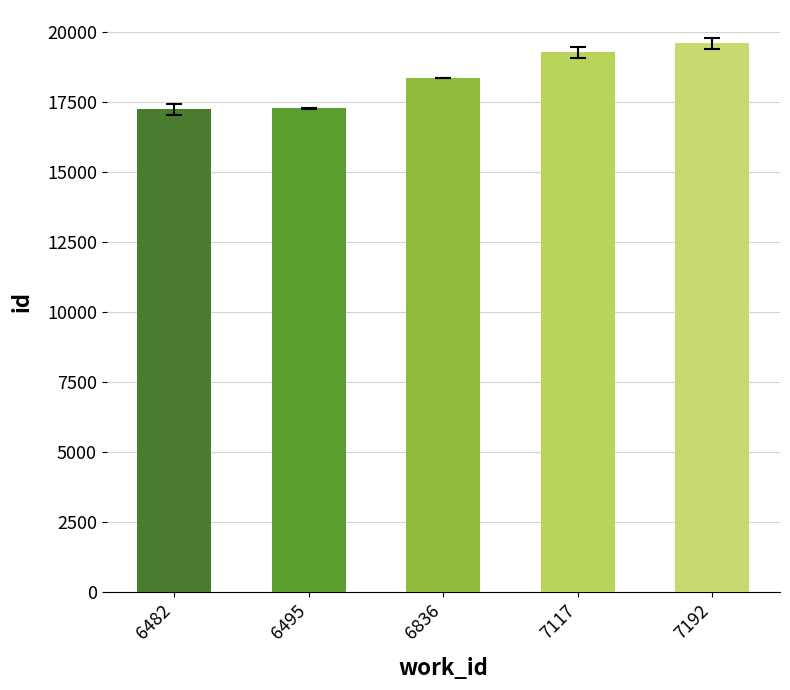

Is it true that the value at 7117 is 19277.0?

True